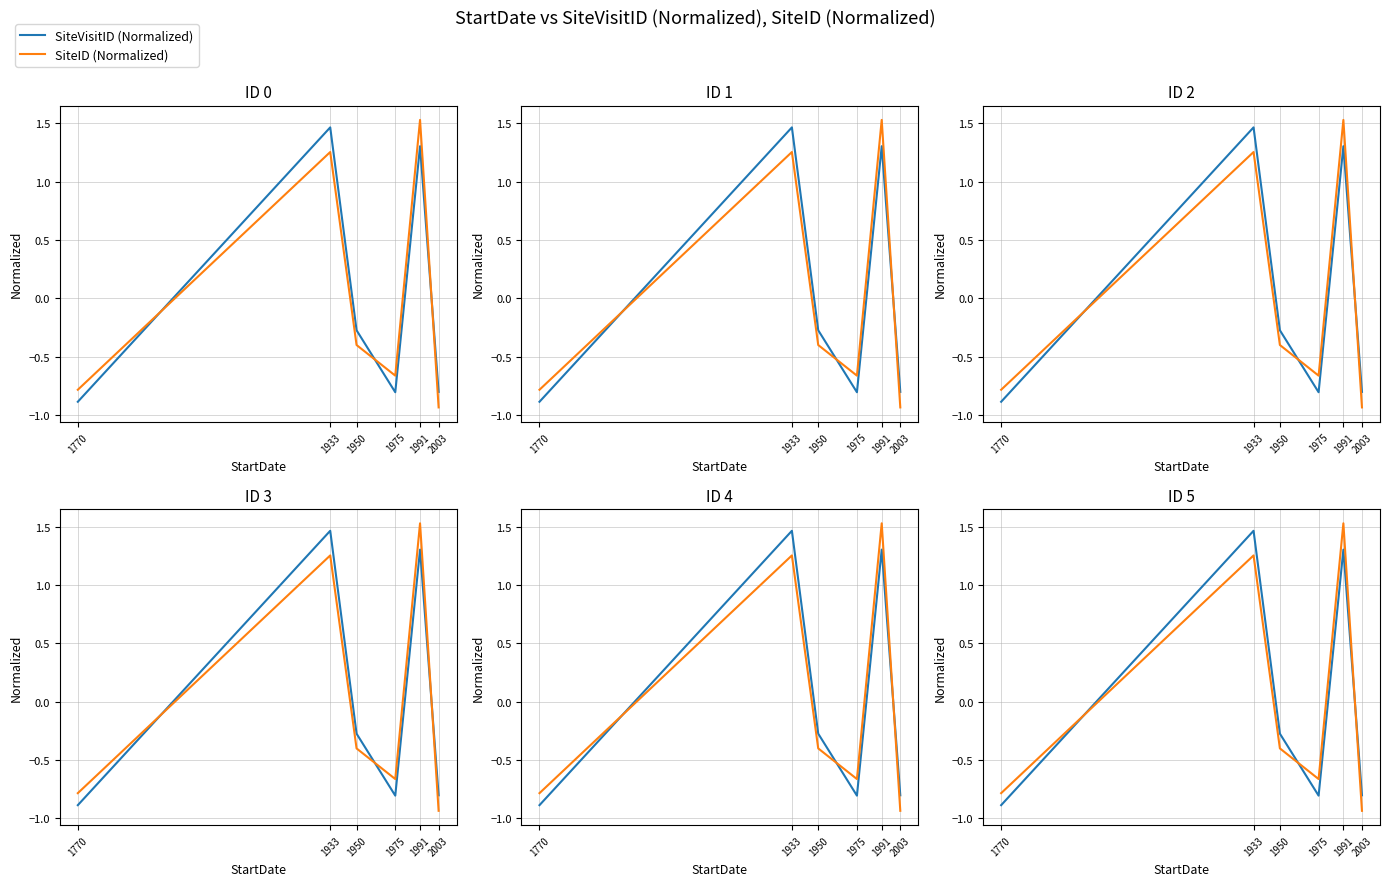

Reading left to right, extract all data points from this chart.

SiteVisitID (Normalized): 1770=-0.9	1933=1.5	1950=-0.3	1975=-0.8	1991=1.3	2003=-0.8
SiteID (Normalized): 1770=-0.8	1933=1.3	1950=-0.4	1975=-0.7	1991=1.5	2003=-0.9